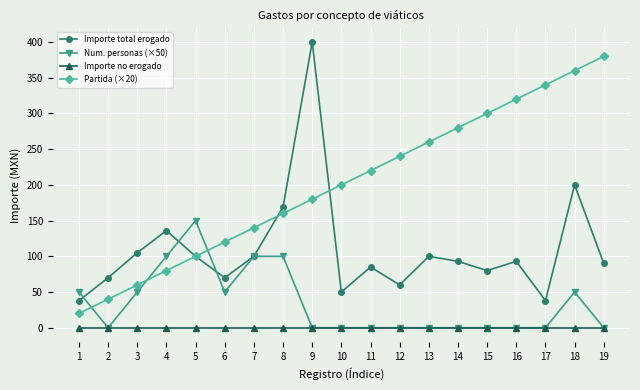

Between which two adjacent categories do Partida (×20) and Num. personas (×50) first intersect?

1 and 2